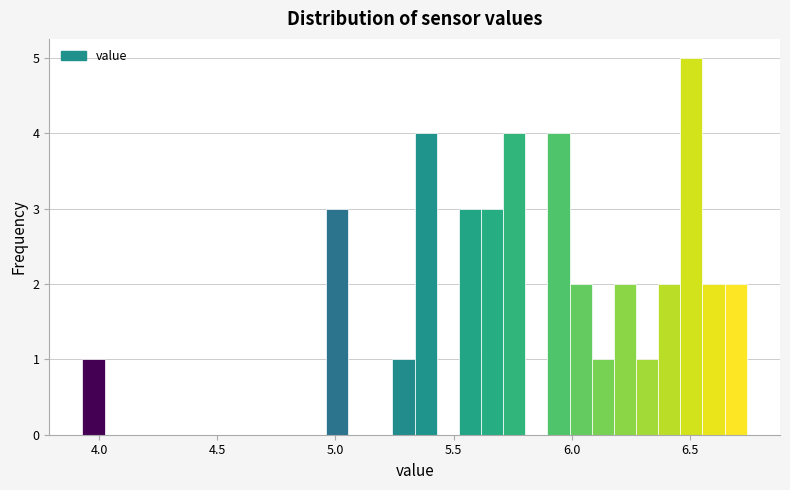

Read against the x-axis, roughly where is the centre of the tallest bar?

6.50